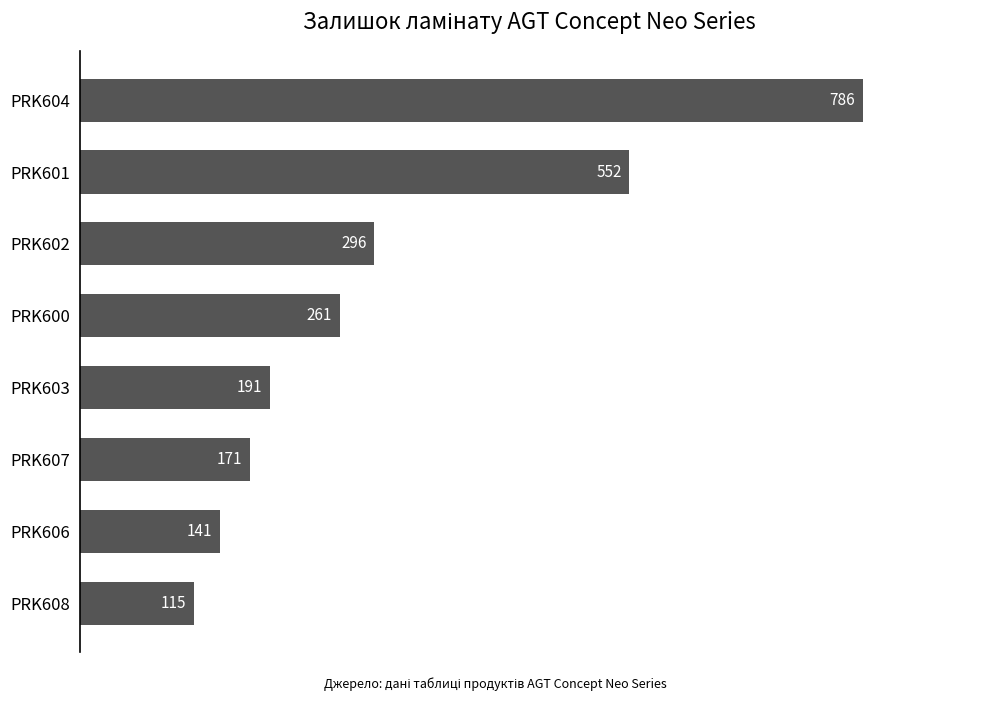

The chart shows a value of 786 at PRK604. True or false?

True